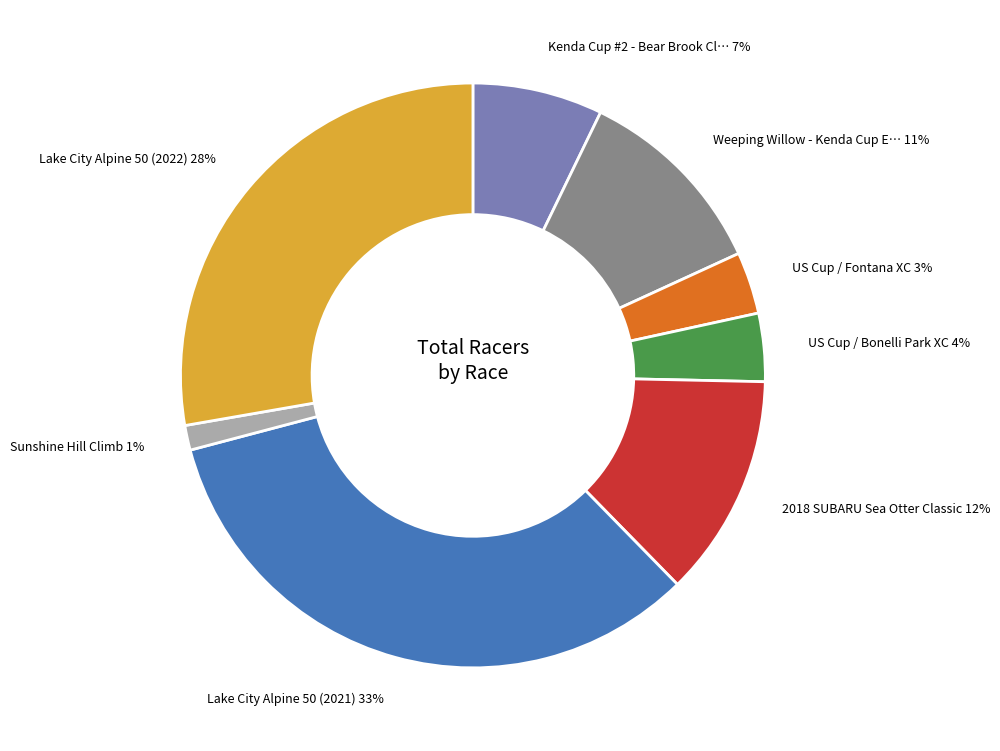

To the nearest percent, what is the average slice percentage?

12%